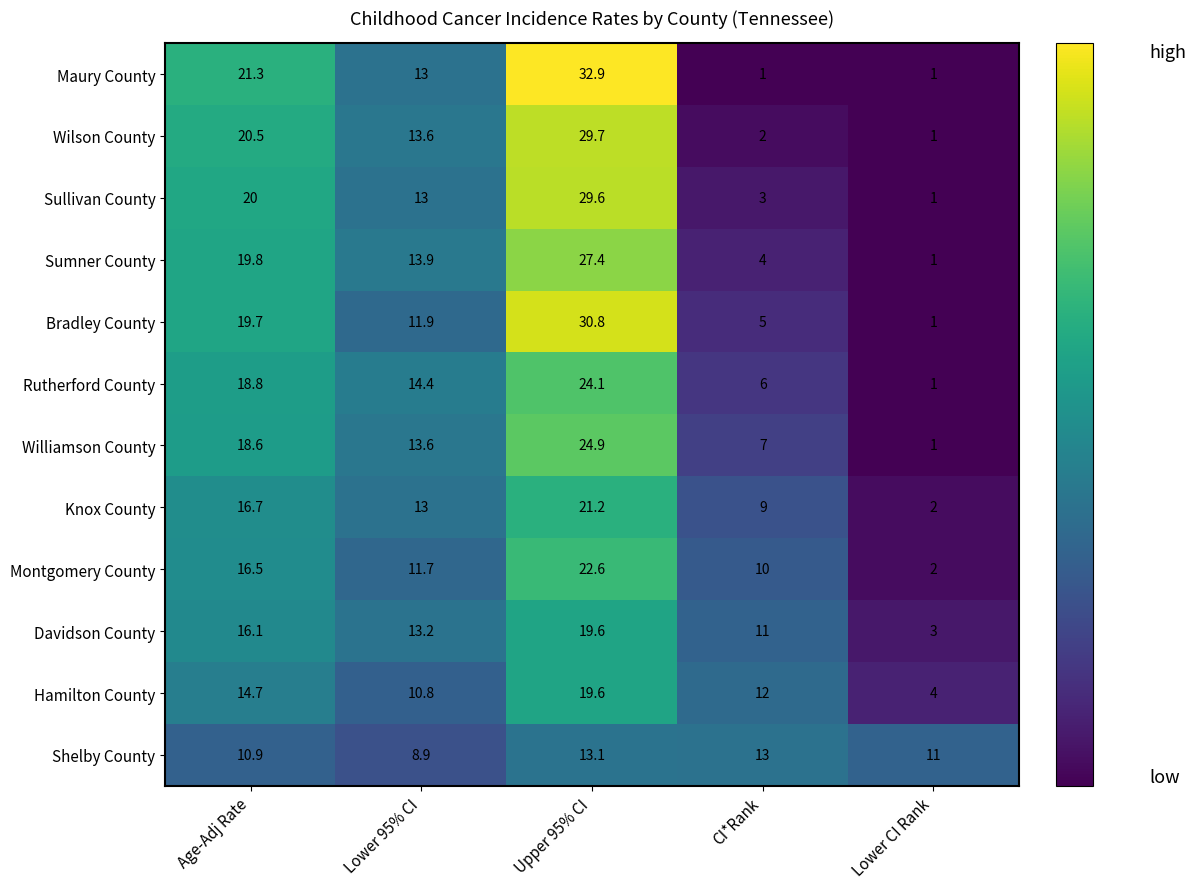

The Bradley County series shows 28.3 at Age-Adj Rate. True or false?

False